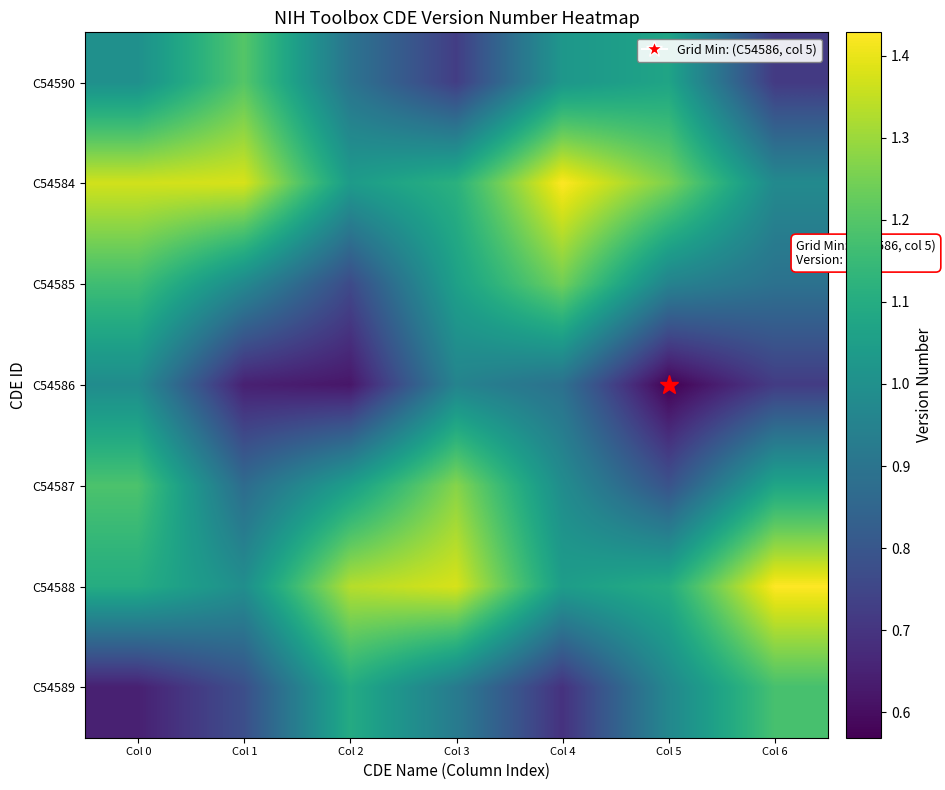

Between Col 2 and Col 6, which is larger?

Col 2